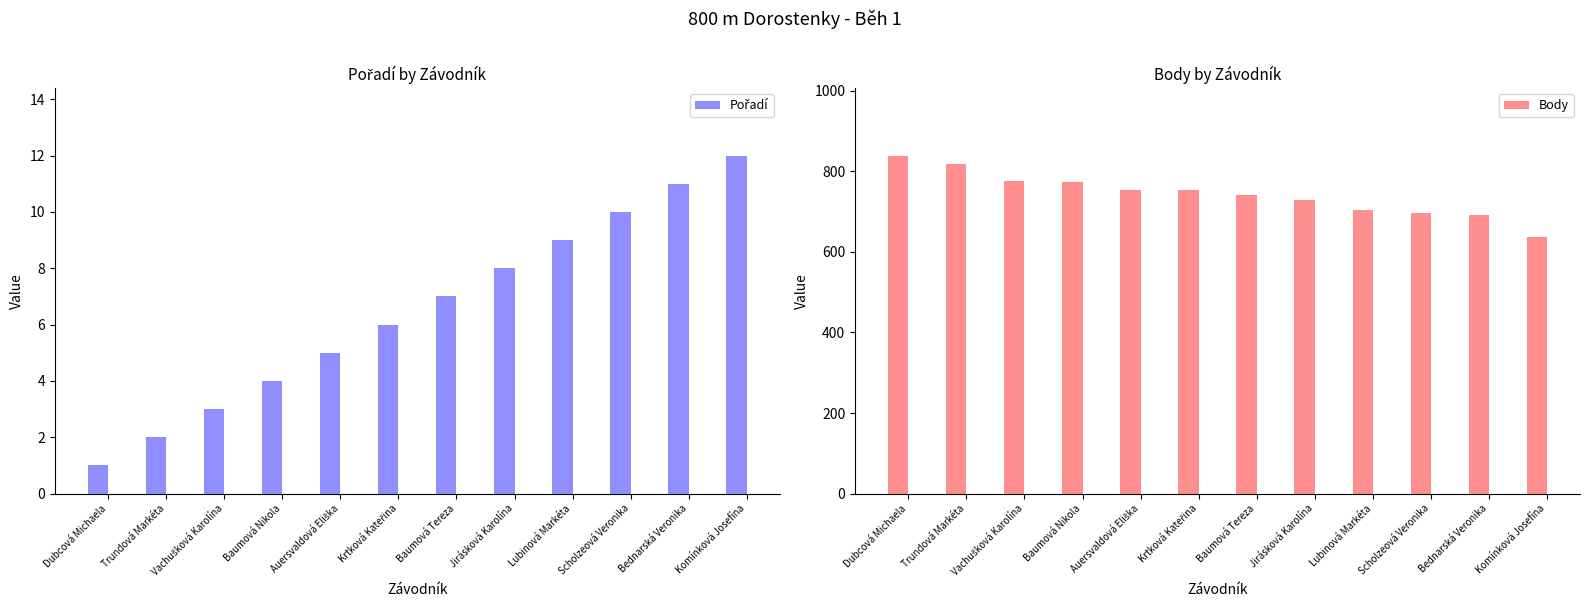

Reading right to left, list all the values displayed in this chart.

Pořadí: Komínková Josefína=12	Bednarská Veronika=11	Scholzeová Veronika=10	Lubinová Markéta=9	Jirásková Karolína=8	Baumová Tereza=7	Krtková Kateřina=6	Auersvaldová Eliška=5	Baumová Nikola=4	Vachušková Karolína=3	Trundová Markéta=2	Dubcová Michaela=1
Body: Komínková Josefína=637	Bednarská Veronika=692	Scholzeová Veronika=697	Lubinová Markéta=704	Jirásková Karolína=730	Baumová Tereza=741	Krtková Kateřina=753	Auersvaldová Eliška=753	Baumová Nikola=773	Vachušková Karolína=776	Trundová Markéta=818	Dubcová Michaela=839